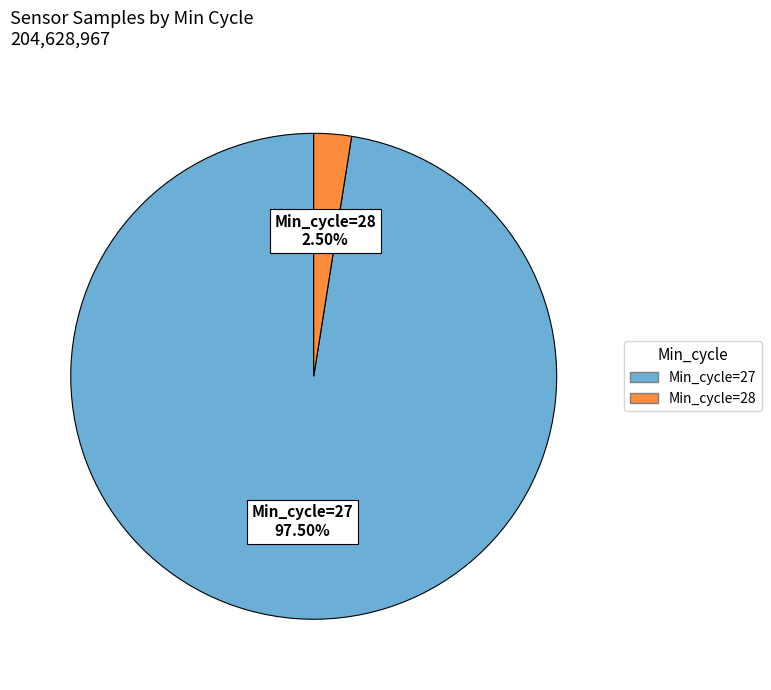

Does any single category account for the majority?

Yes